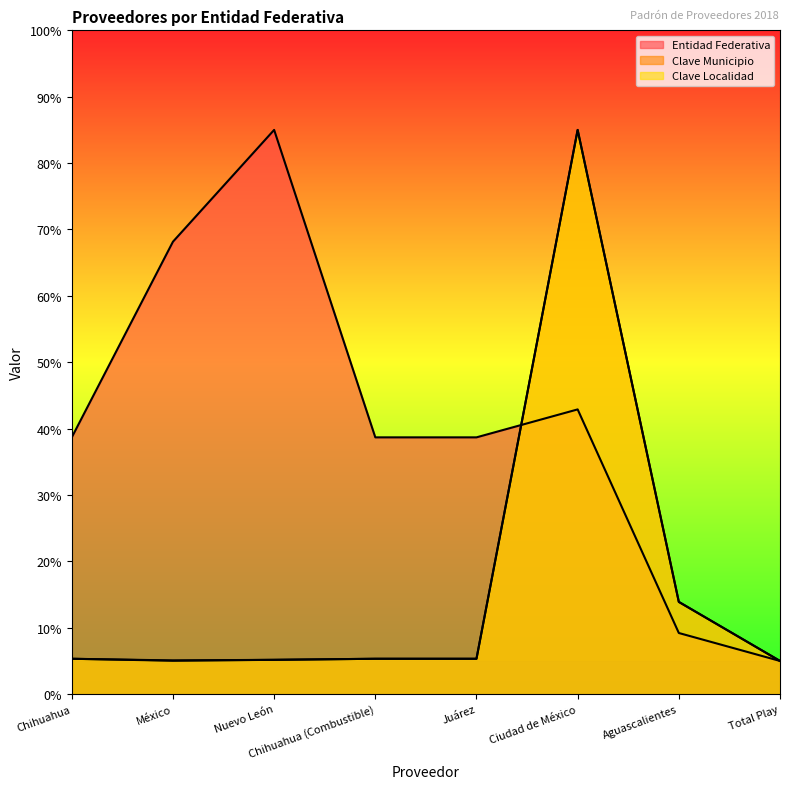

True or false: Entidad Federativa has more than 0 interior local peaks.

True